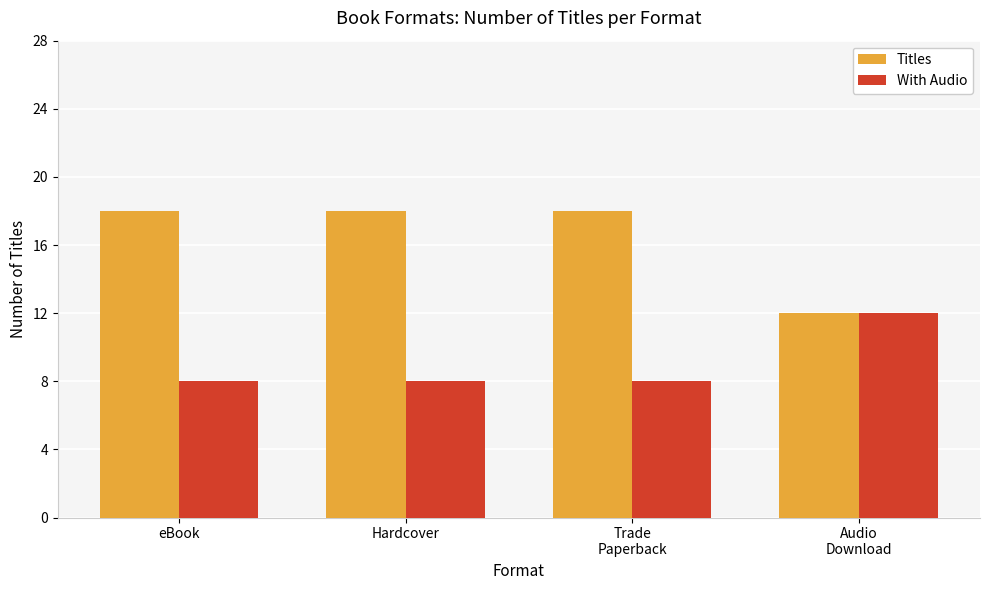

True or false: With Audio has a value of 8 at eBook.

True